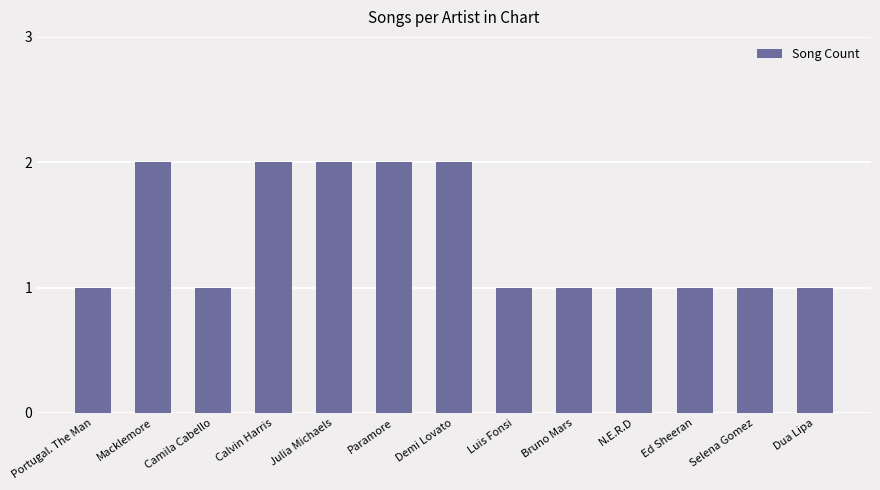

What is the ratio of the value at Calvin Harris to the value at Julia Michaels?

1.0